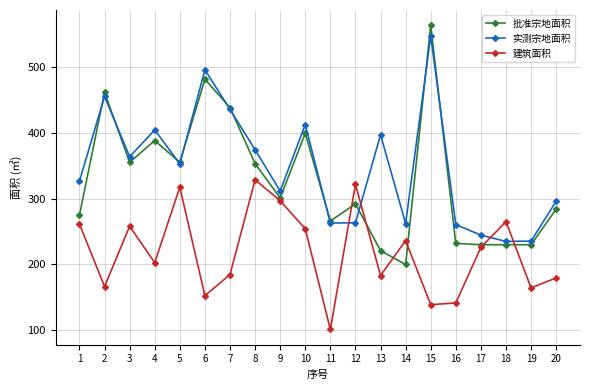

What is the value of the 批准宗地面积 point at the 18th from the left?

230.0